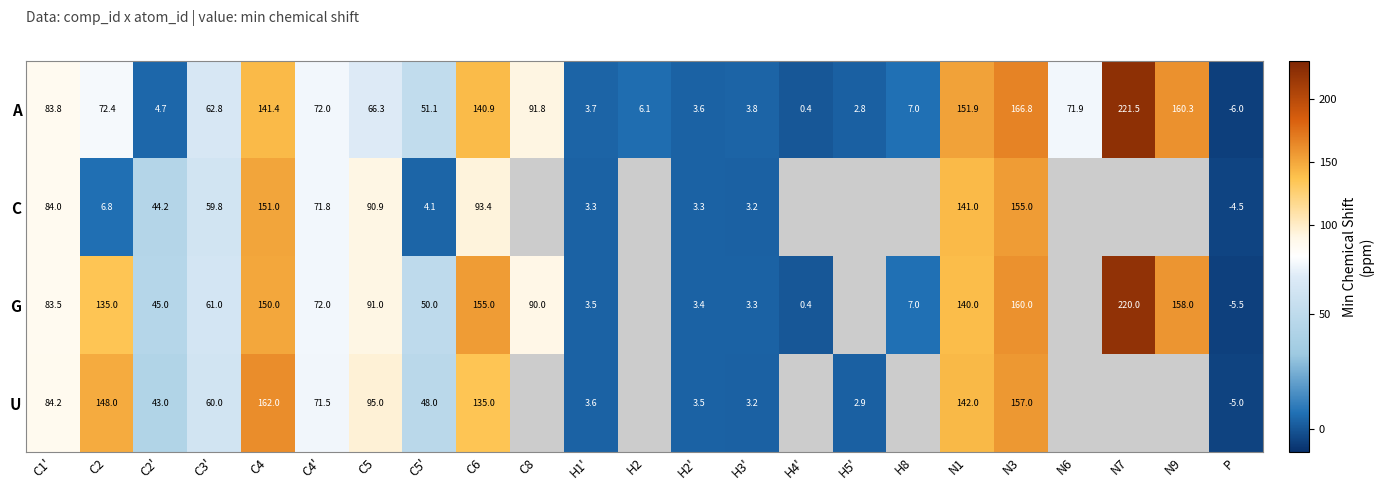

The A series shows 6.3 at H3'. True or false?

False